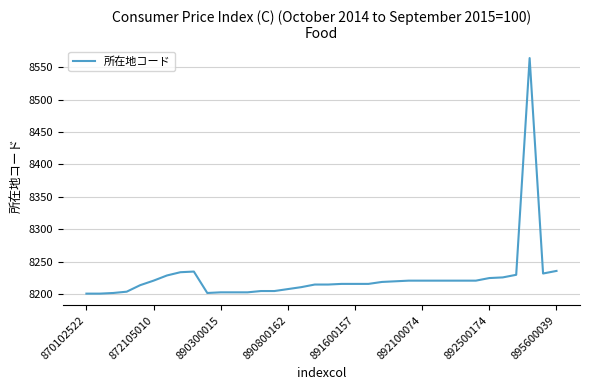

What is the minimum value shown in the chart?

8201